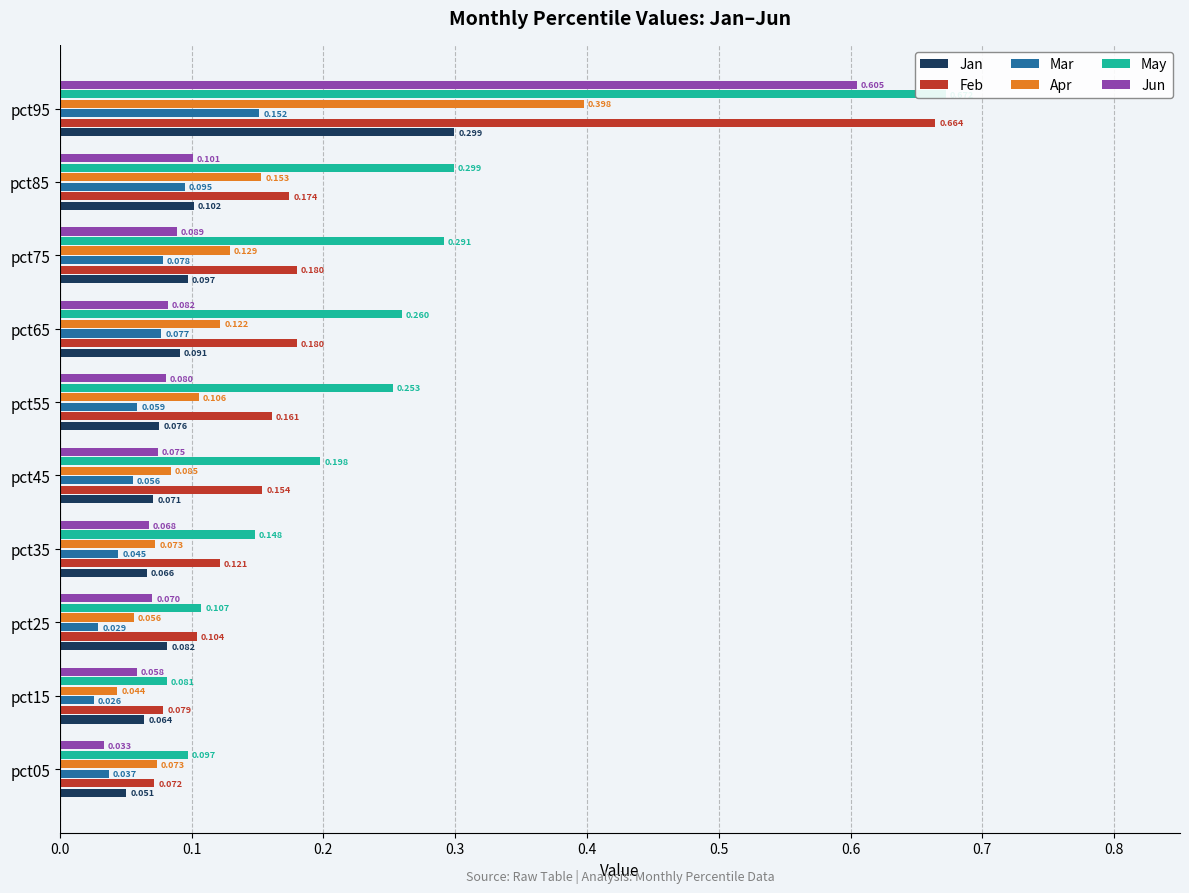

True or false: Jun has a value of 0.1 at pct35.

False